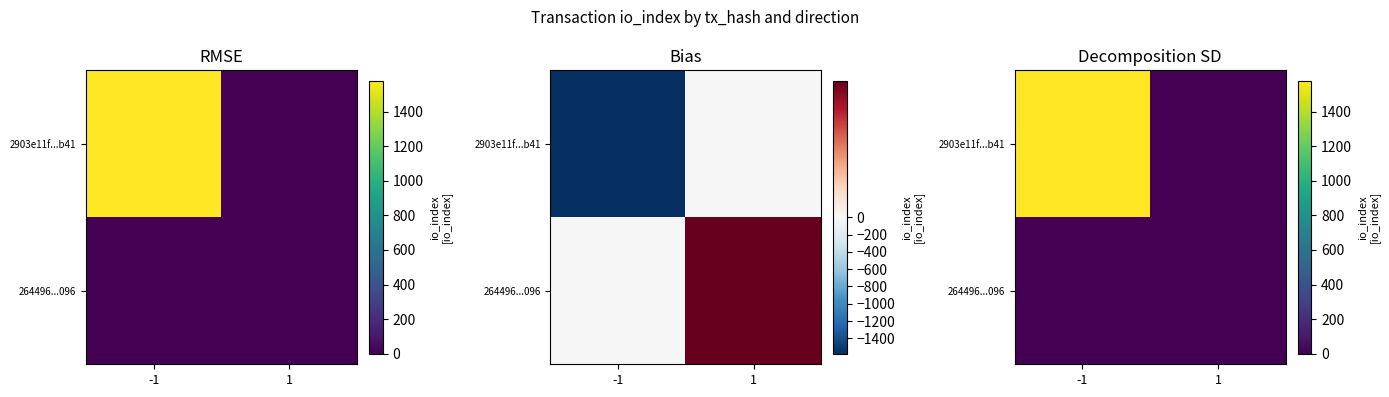

How many series are shown in this chart?

2